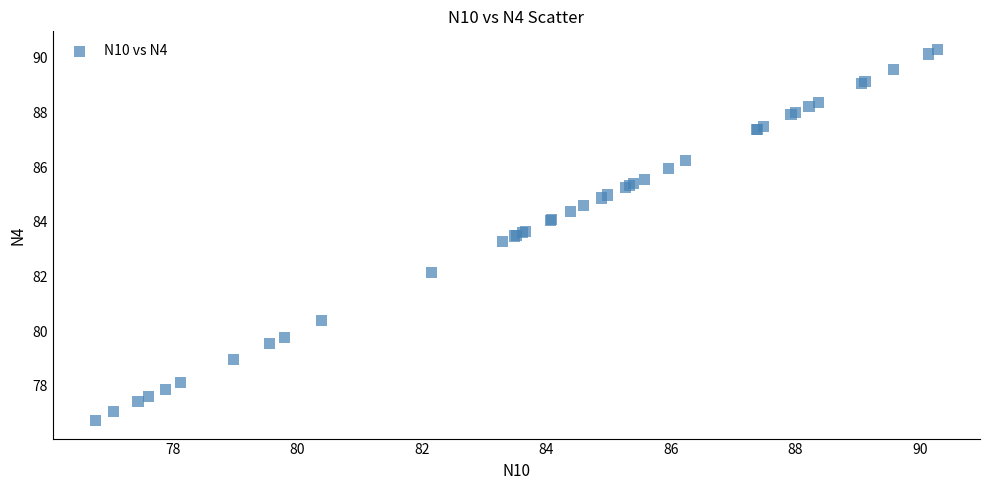

What Y value in the scatter plot is closest to 83?

83.3